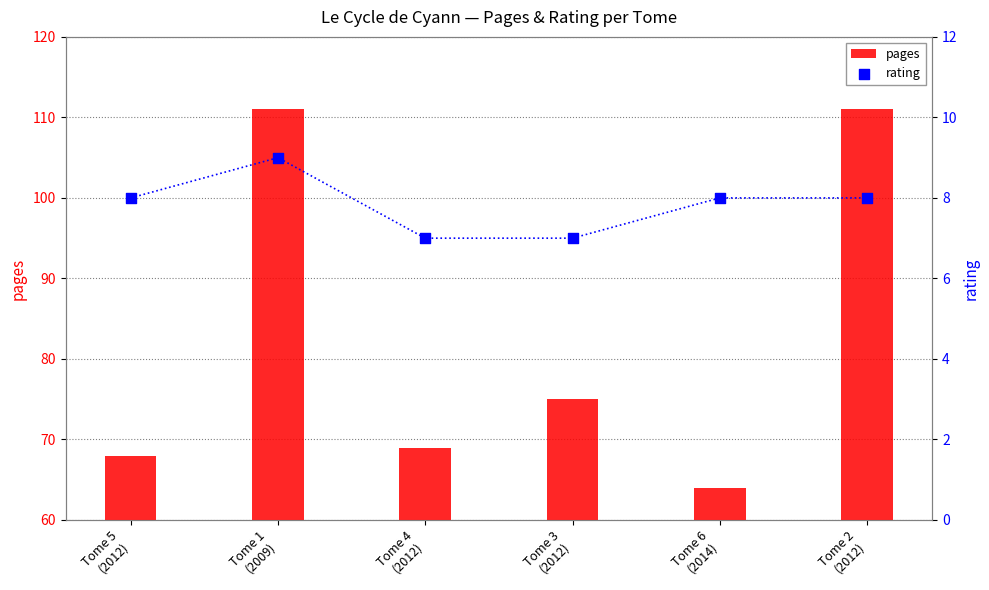

Which series contains the highest Y value?

pages